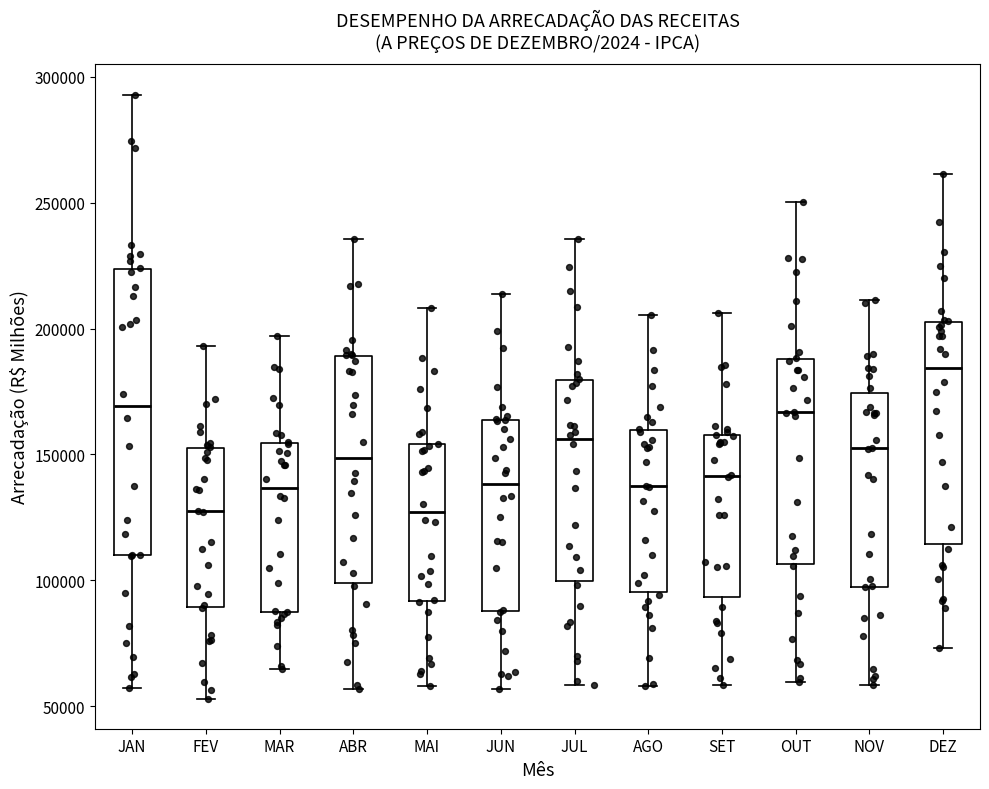

Reading left to right, read every box against the y-axis: the position of its median line, the range the box covers, and the ends of its whiskers. The values are not printed on the chart, so give them approximately, as read against the axis.

JAN: median 170000, box 110000 to 225000, whiskers 55000 to 295000
FEV: median 125000, box 90000 to 150000, whiskers 55000 to 195000
MAR: median 135000, box 90000 to 155000, whiskers 65000 to 195000
ABR: median 150000, box 100000 to 190000, whiskers 55000 to 235000
MAI: median 125000, box 90000 to 155000, whiskers 60000 to 210000
JUN: median 140000, box 90000 to 165000, whiskers 55000 to 215000
JUL: median 155000, box 100000 to 180000, whiskers 60000 to 235000
AGO: median 135000, box 95000 to 160000, whiskers 60000 to 205000
SET: median 140000, box 95000 to 160000, whiskers 60000 to 205000
OUT: median 165000, box 105000 to 190000, whiskers 60000 to 250000
NOV: median 150000, box 95000 to 175000, whiskers 60000 to 210000
DEZ: median 185000, box 115000 to 205000, whiskers 75000 to 260000